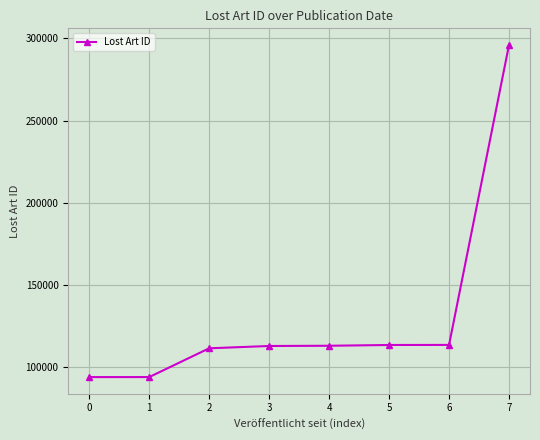

The value at 6 is 190703. True or false?

False